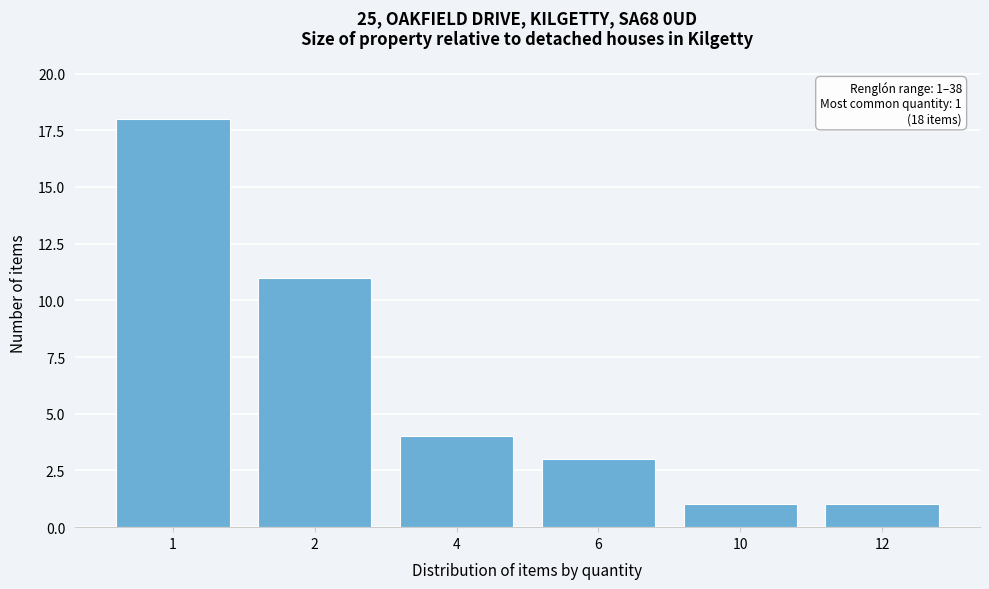

Reading left to right, transcribe all the data shown in this chart.

18	11	4	3	1	1